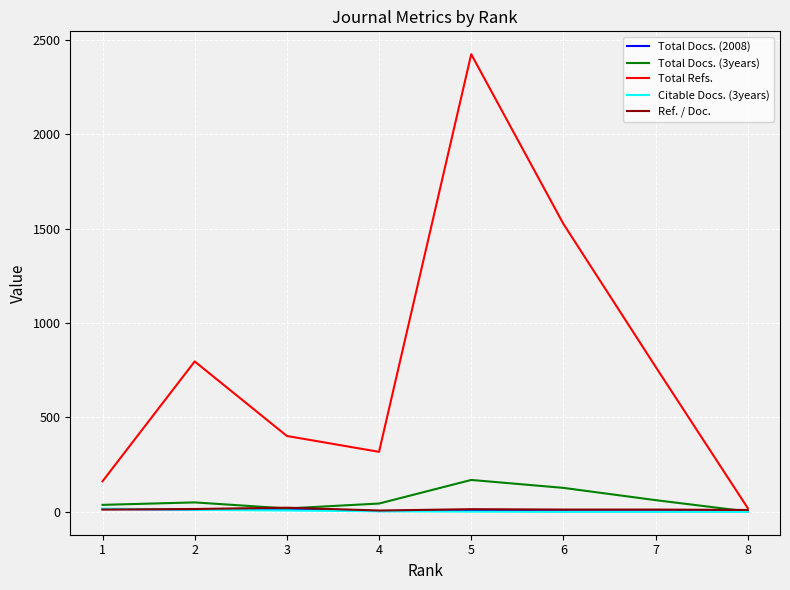

What is the maximum value shown in the chart?

2425